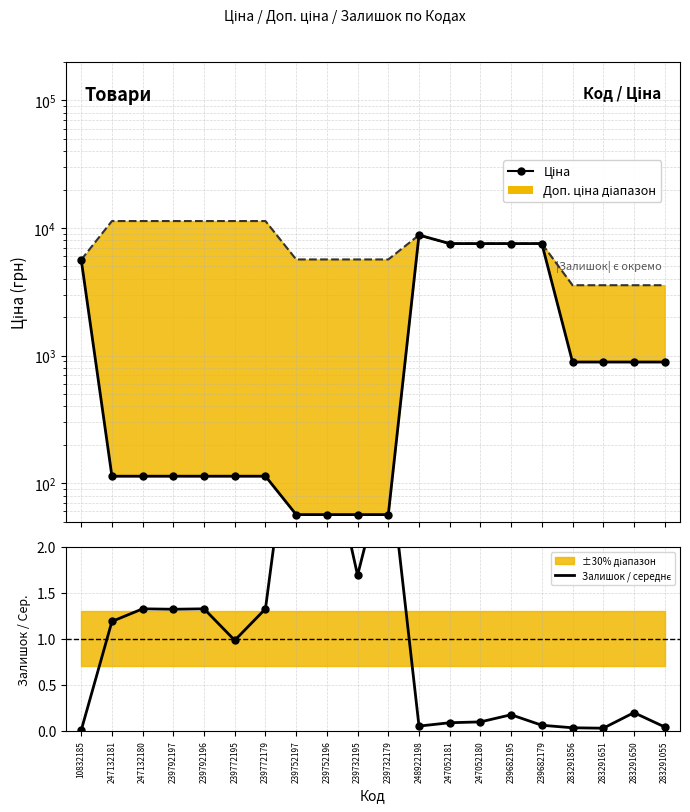

How many interior local peaks does the Доп. ціна series have?

1